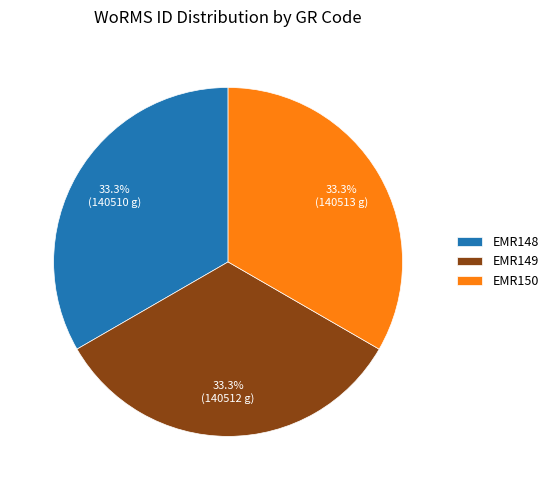

Do EMR150 and EMR148 together represent more than half of the pie?

Yes